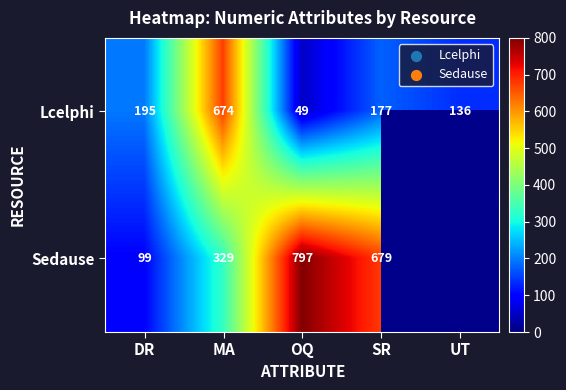

What is the difference between the highest and lowest values at MA?

345